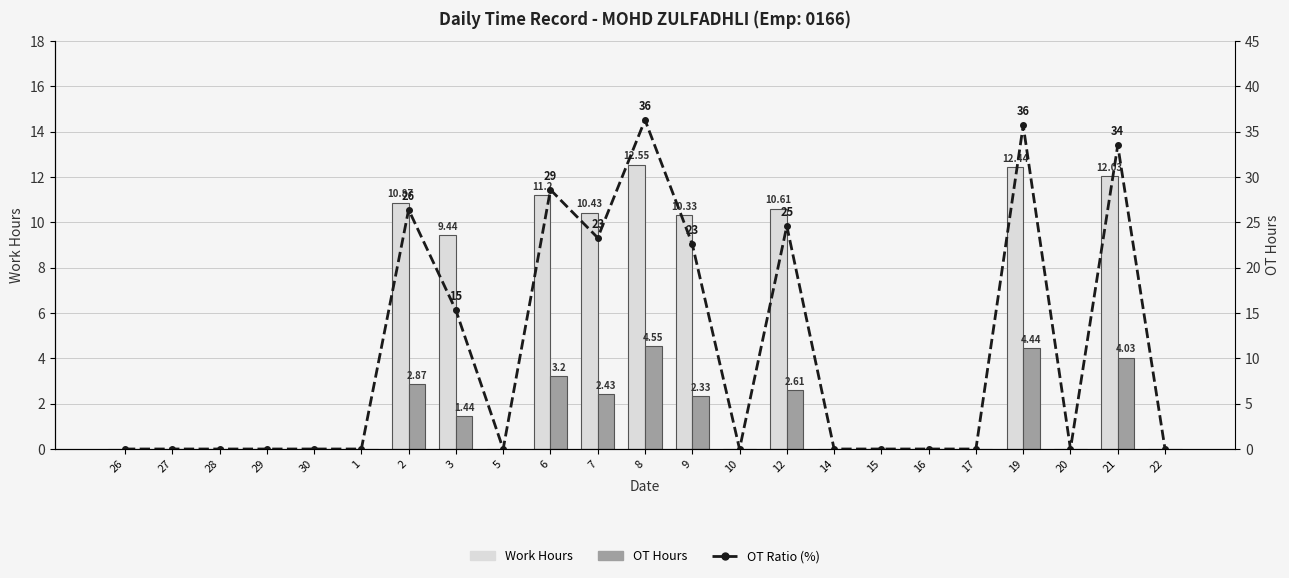

List the labels in order of Work Hours value, largest first.

8, 19, 21, 6, 2, 12, 7, 9, 3, 26, 27, 28, 29, 30, 1, 5, 10, 14, 15, 16, 17, 20, 22